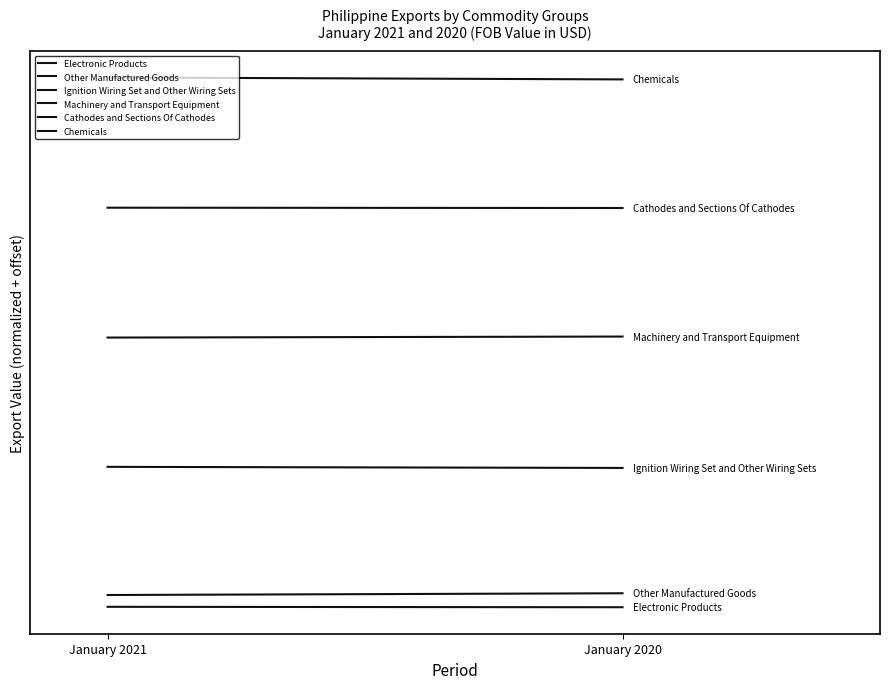

At which label does Cathodes and Sections Of Cathodes reach its peak?

January 2021